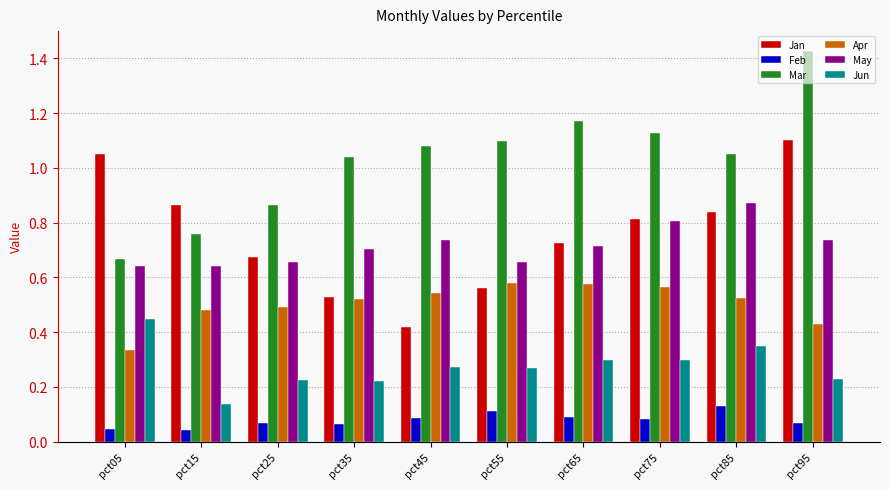

Which category has the lowest value in the Apr series?

pct05